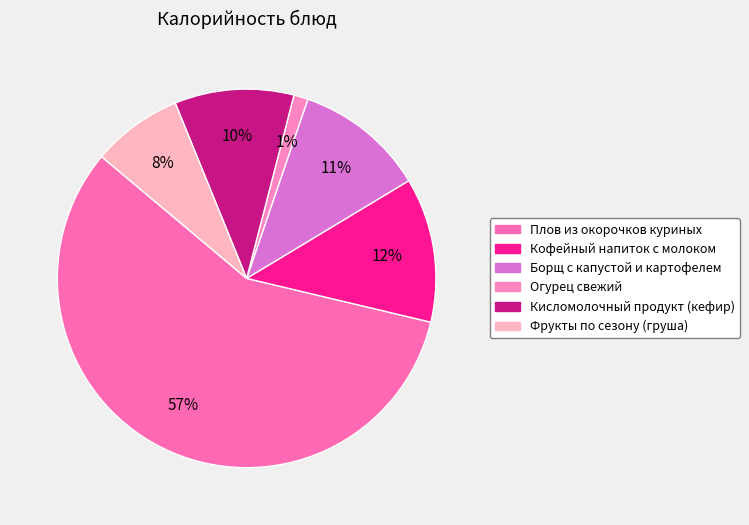

Count the number of slices in the pie.

6